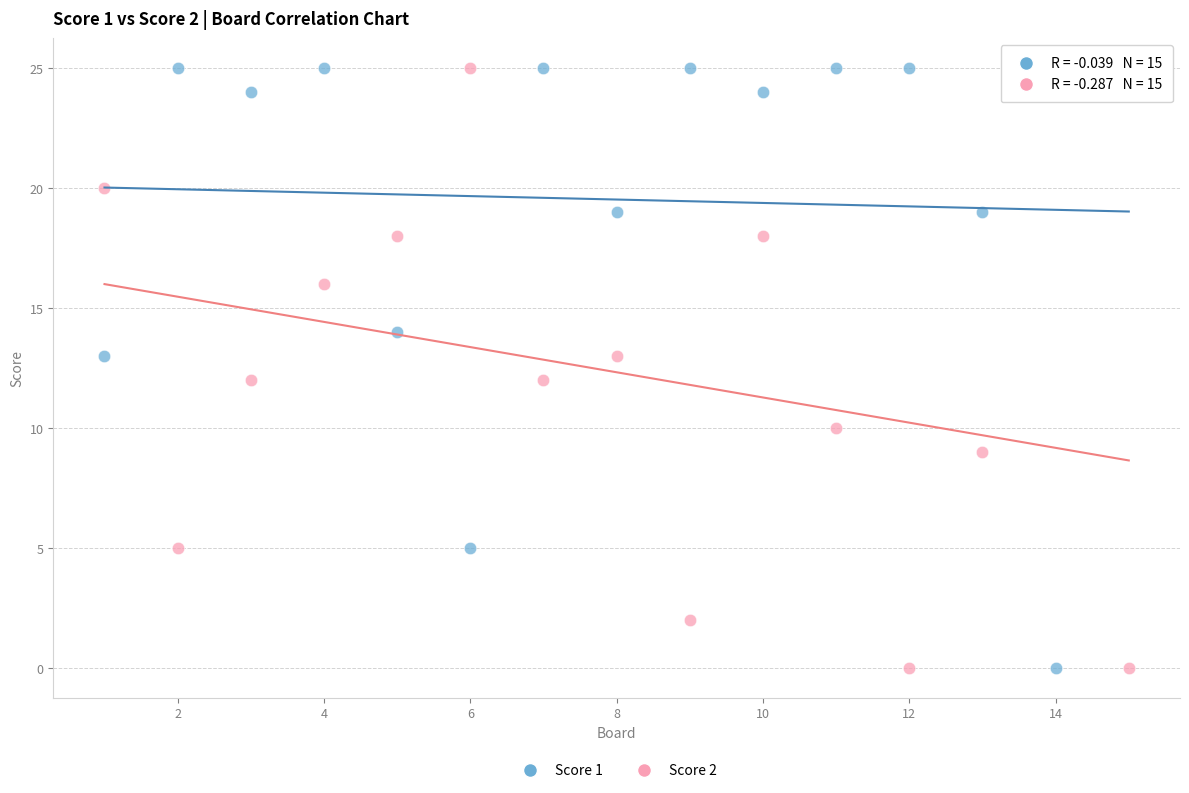

Across all data points, what is the range of Y values (max minus min)?

25